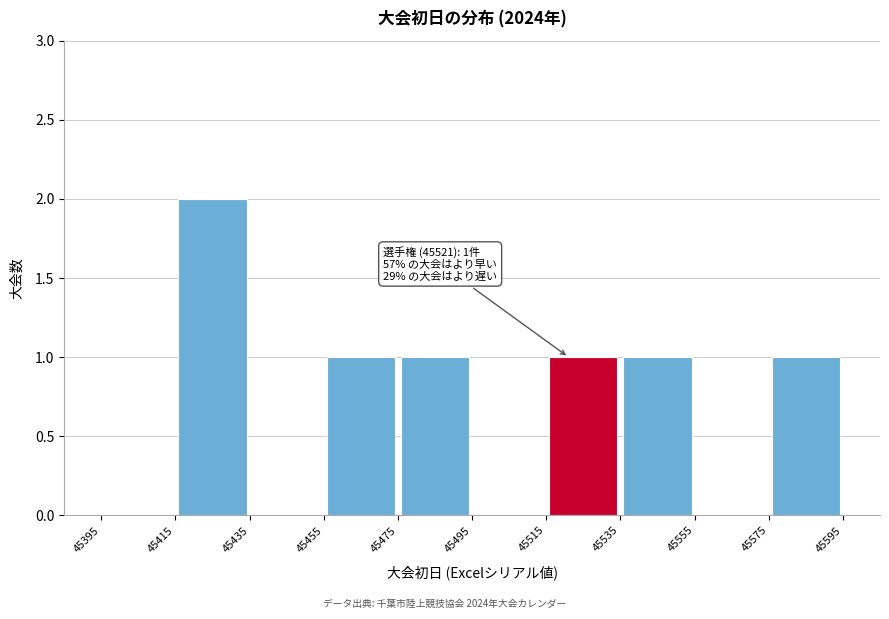

Over which range of the x-axis is the bar tallest?

45415 to 45435